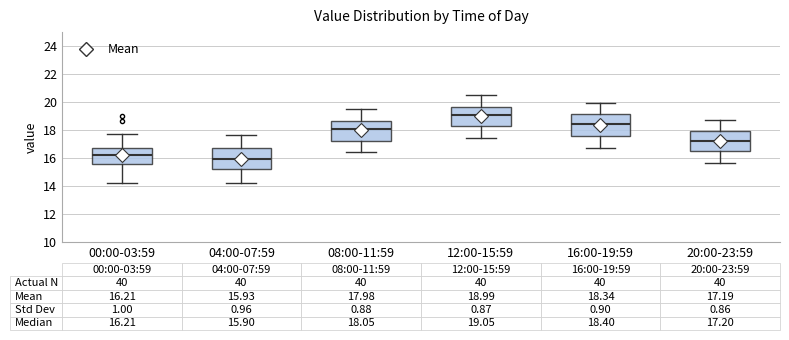

Which box's median line is the highest?

12:00-15:59